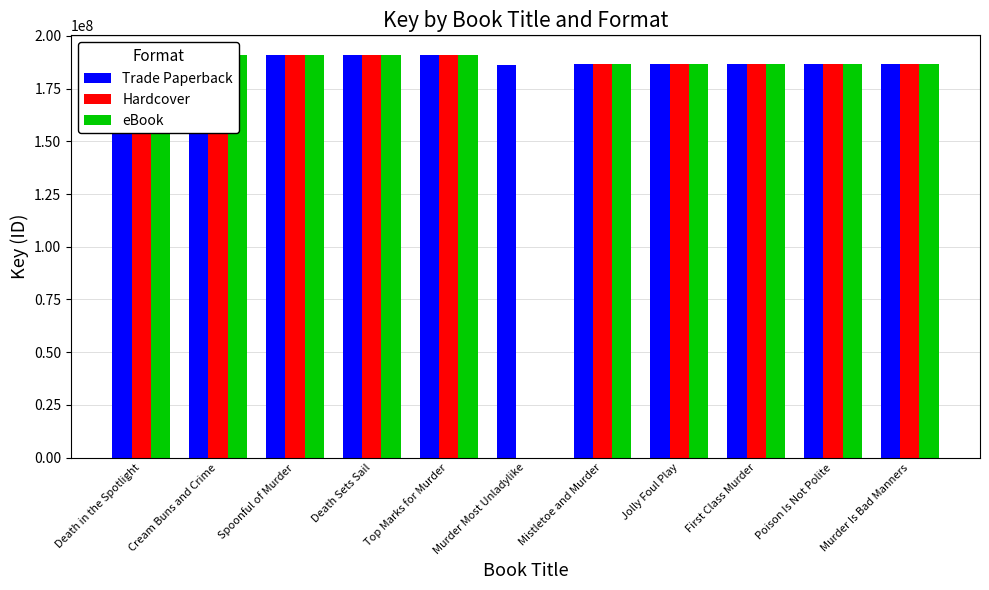

What position from the right is Top Marks for Murder?

7